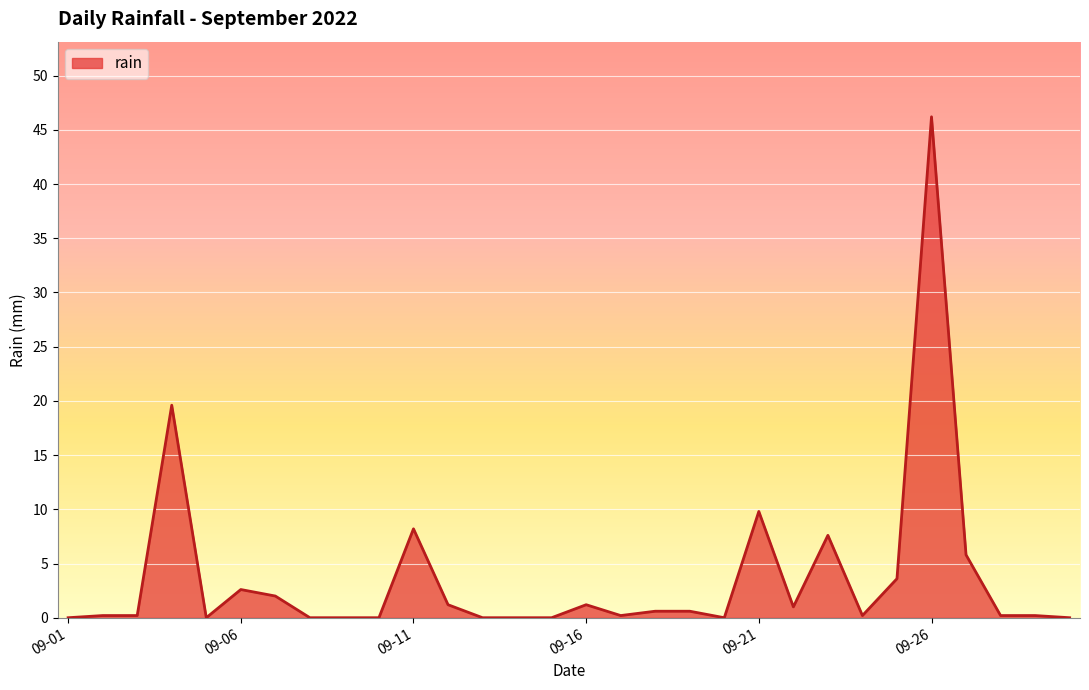

At which category does the data reach its first local valley?

2022-09-05